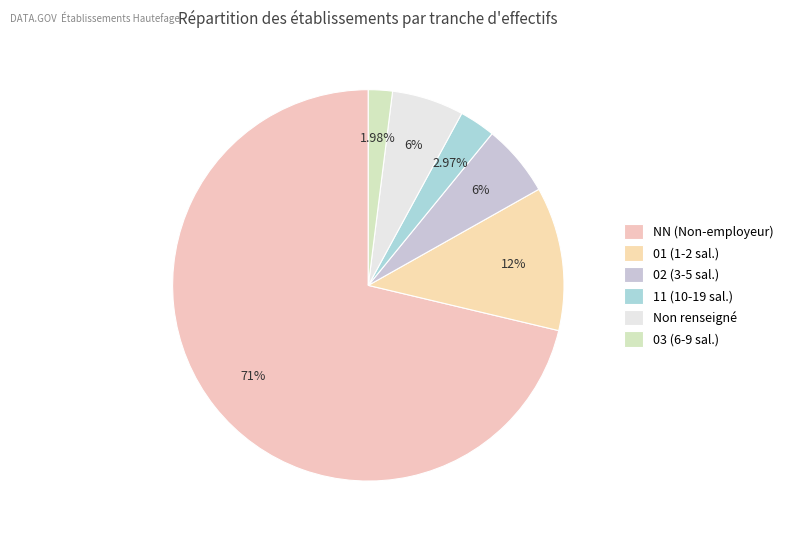

Is there a majority slice in this chart?

Yes